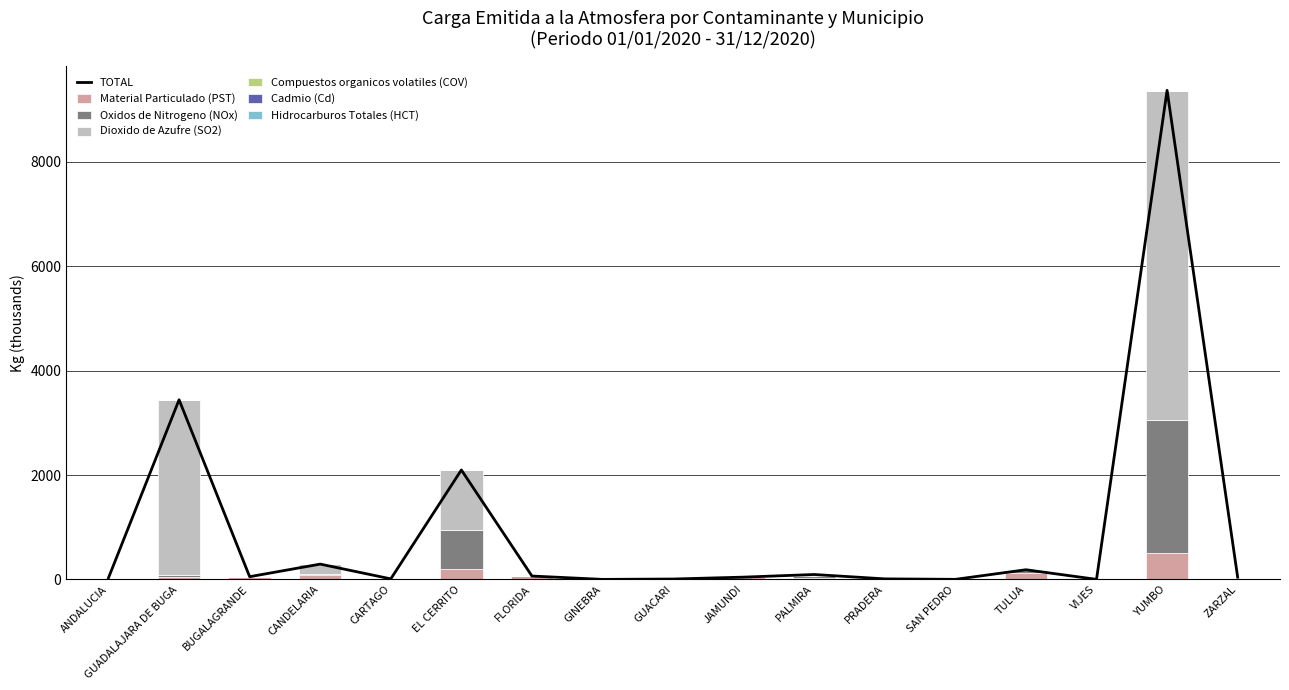

List the labels in order of Hidrocarburos Totales (HCT) value, largest first.

CANDELARIA, BUGALAGRANDE, ANDALUCIA, GUADALAJARA DE BUGA, CARTAGO, EL CERRITO, FLORIDA, GINEBRA, GUACARI, JAMUNDI, PALMIRA, PRADERA, SAN PEDRO, TULUA, VIJES, YUMBO, ZARZAL